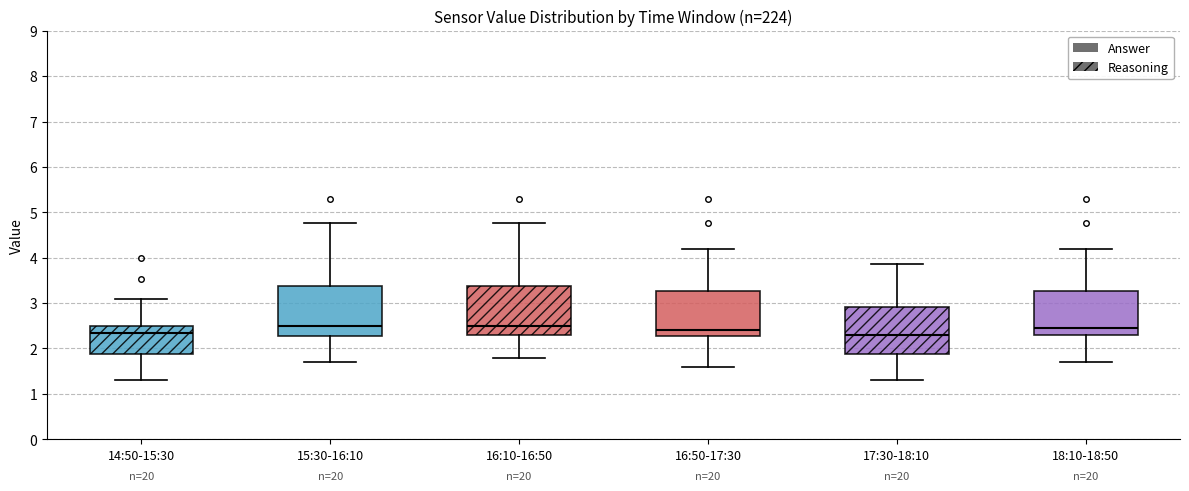

Reading left to right, read every box against the y-axis: the position of its median line, the range the box covers, and the ends of its whiskers. The values are not printed on the chart, so give them approximately, as read against the axis.

14:50-15:30: median 2.3, box 1.9 to 2.5, whiskers 1.3 to 3.1
15:30-16:10: median 2.5, box 2.3 to 3.4, whiskers 1.7 to 4.8
16:10-16:50: median 2.5, box 2.3 to 3.4, whiskers 1.8 to 4.8
16:50-17:30: median 2.4, box 2.3 to 3.3, whiskers 1.6 to 4.2
17:30-18:10: median 2.3, box 1.9 to 2.9, whiskers 1.3 to 3.9
18:10-18:50: median 2.5, box 2.3 to 3.3, whiskers 1.7 to 4.2